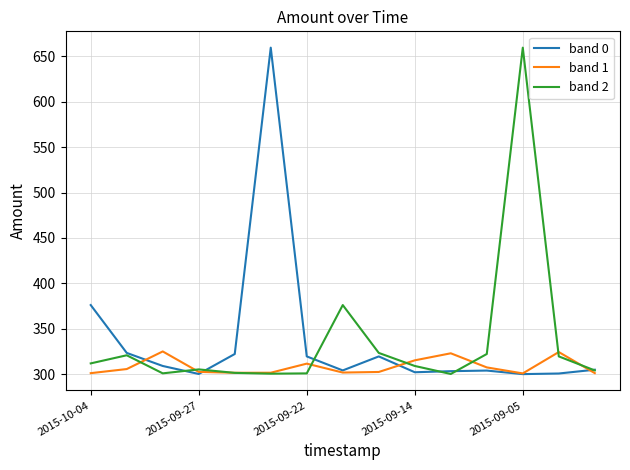

What is the greatest value displayed?

659.5